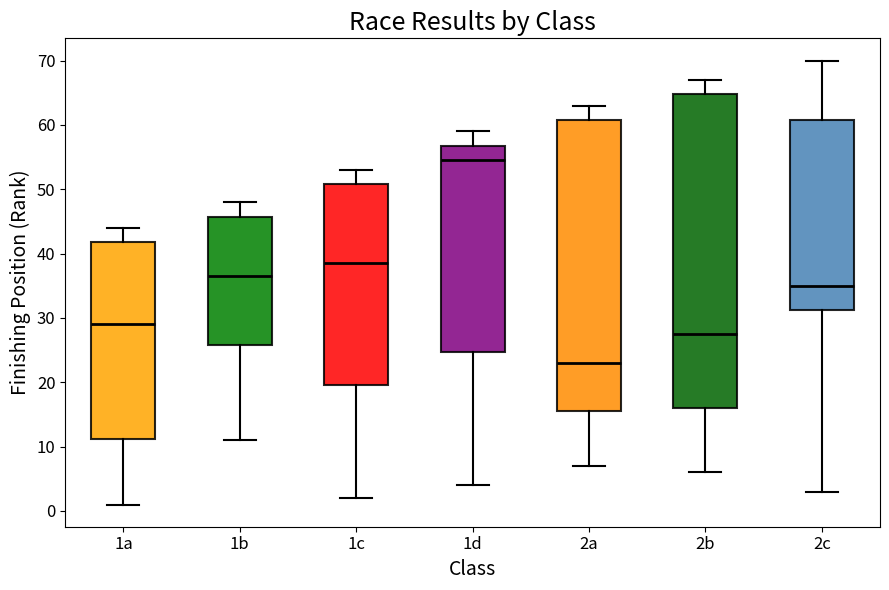

Reading left to right, read every box against the y-axis: the position of its median line, the range the box covers, and the ends of its whiskers. The values are not printed on the chart, so give them approximately, as read against the axis.

1a: median 29, box 11 to 42, whiskers 1 to 44
1b: median 37, box 26 to 46, whiskers 11 to 48
1c: median 39, box 20 to 51, whiskers 2 to 53
1d: median 55, box 25 to 57, whiskers 4 to 59
2a: median 23, box 16 to 61, whiskers 7 to 63
2b: median 28, box 16 to 65, whiskers 6 to 67
2c: median 35, box 31 to 61, whiskers 3 to 70